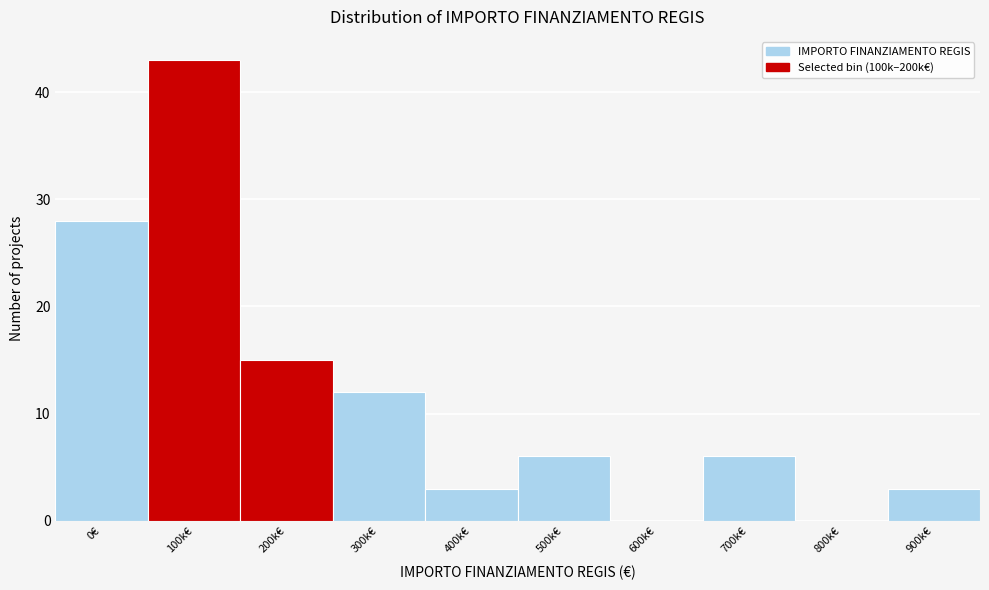

Reading left to right, transcribe all the data shown in this chart.

0€=28	100k€=43	200k€=15	300k€=12	400k€=3	500k€=6	600k€=0	700k€=6	800k€=0	900k€=3